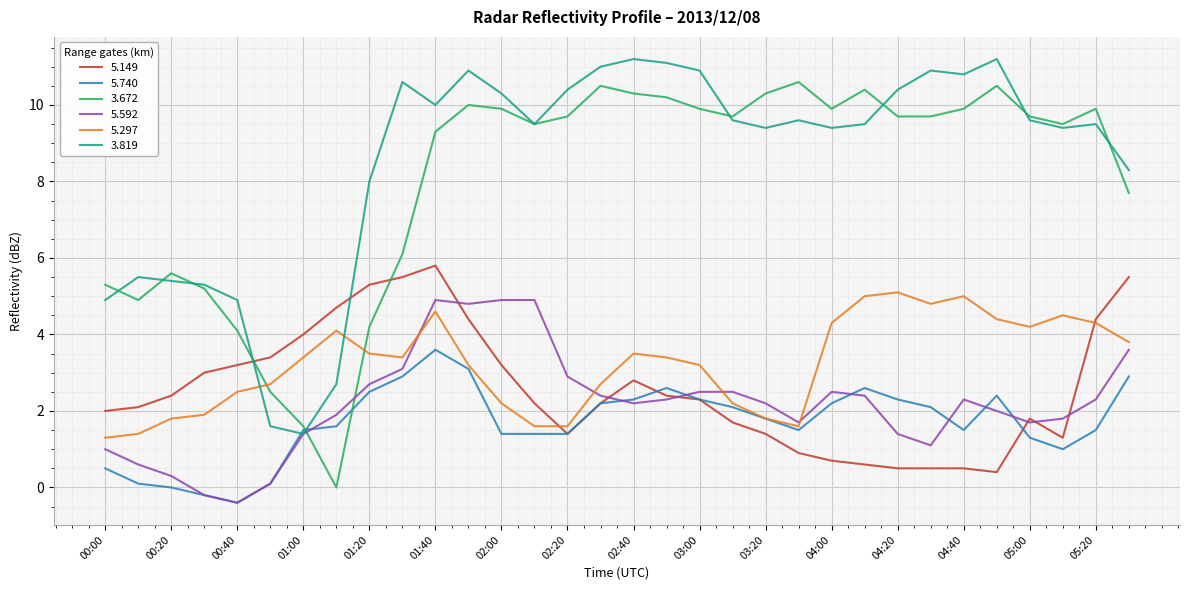

What is the minimum value for 5.149?

0.4